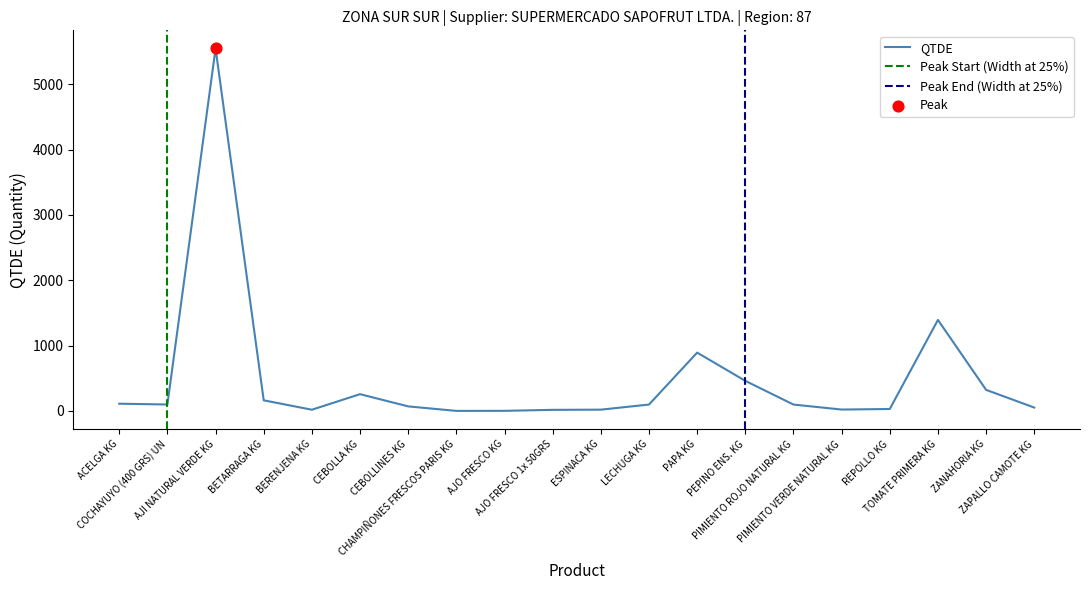

What is the change in value from REPOLLO KG to TOMATE PRIMERA KG?

+1364.0